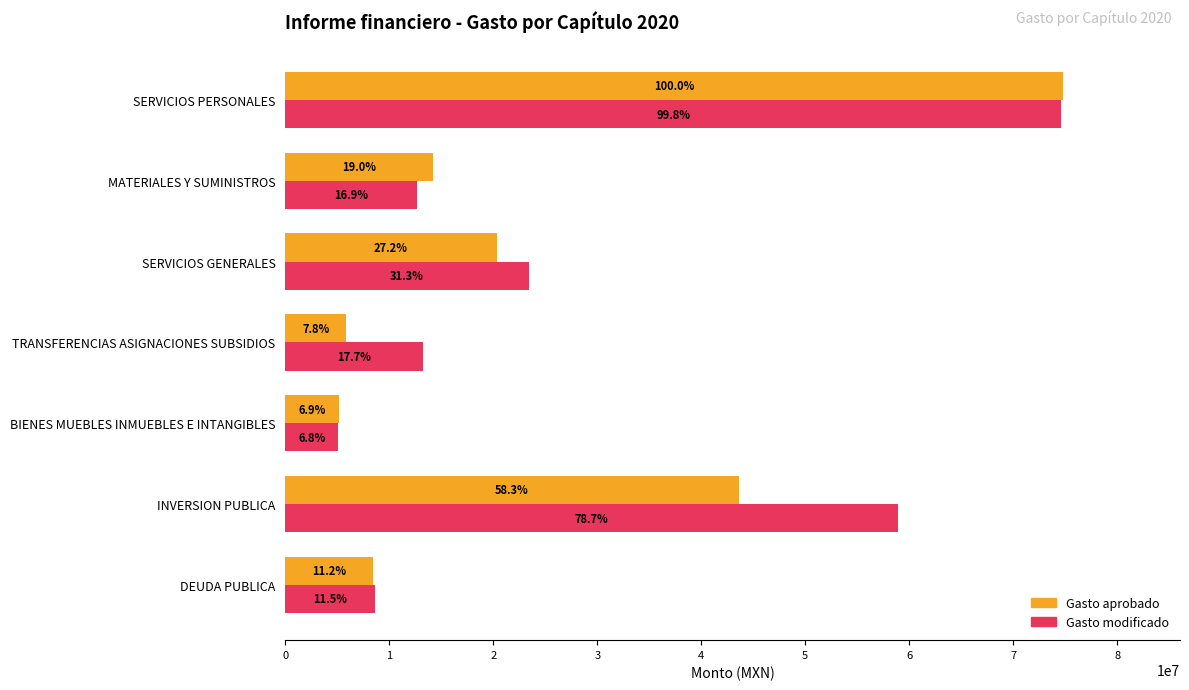

What is the difference between the maximum and minimum values in the Gasto modificado series?

69511826.2